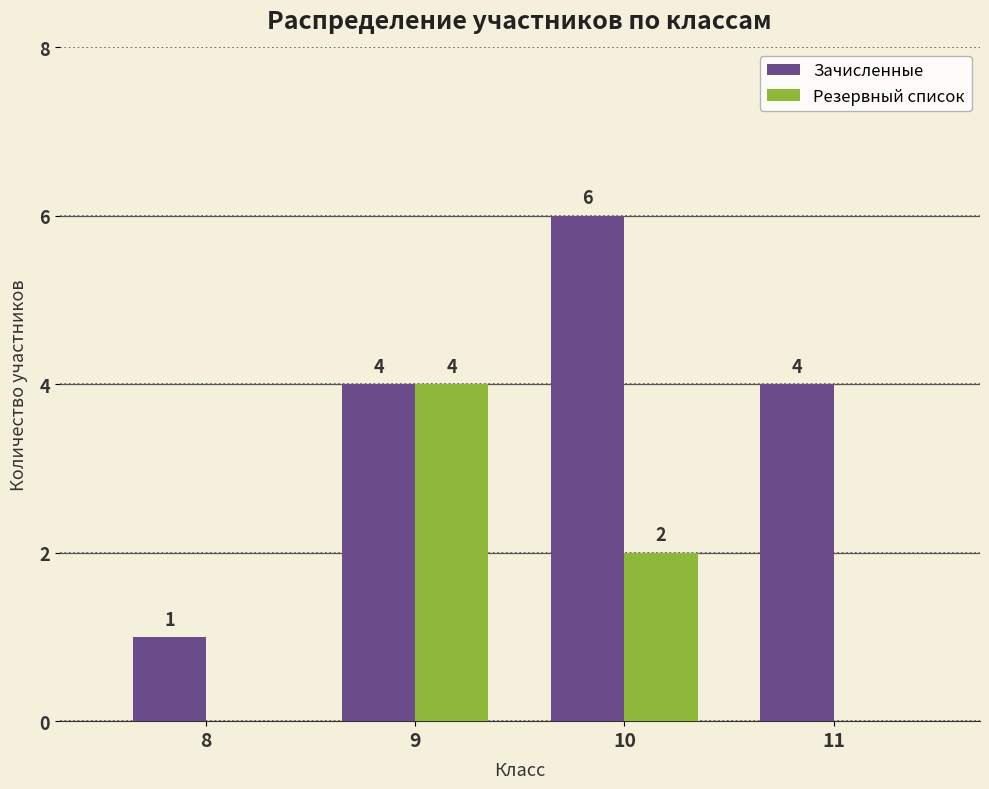

What is the difference between the Зачисленные values at 9 and 8?

3